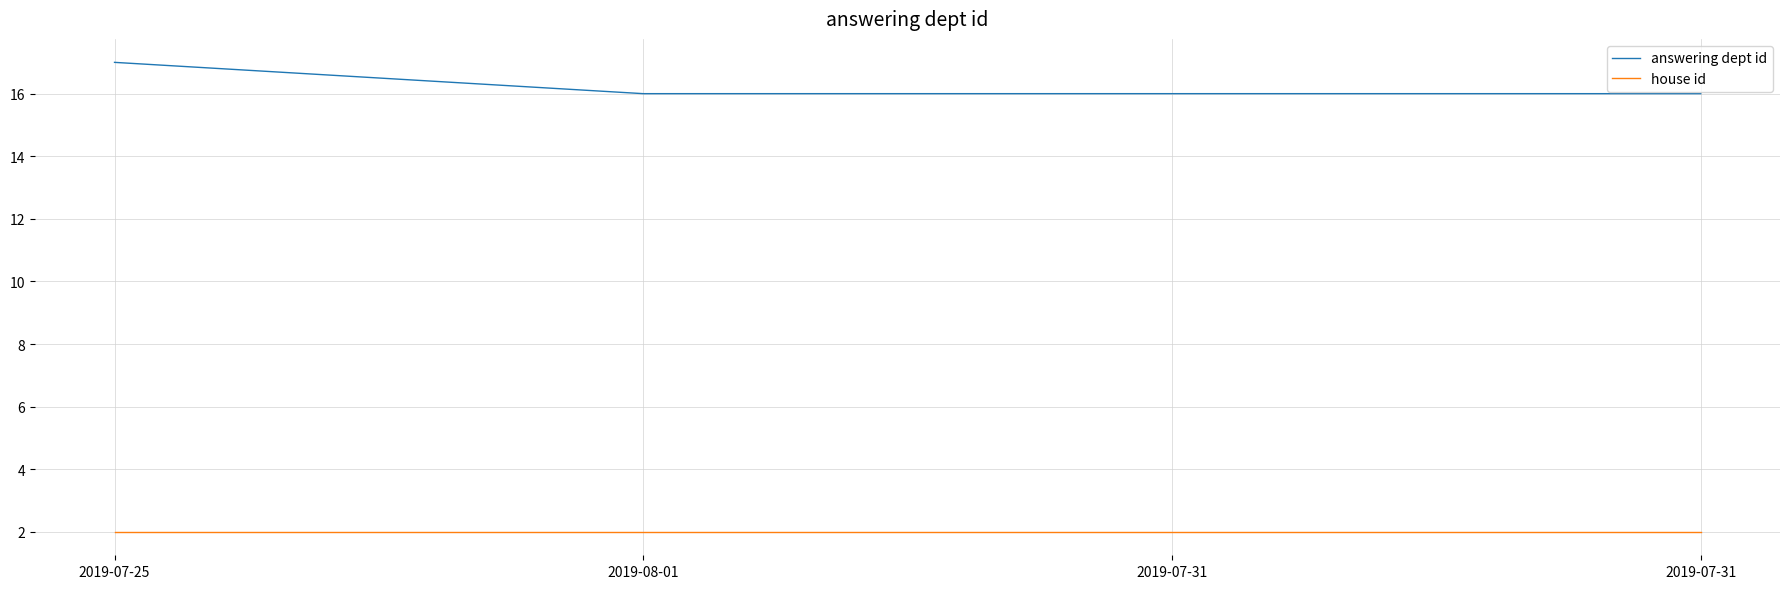

Which category has the highest value across all series?

2019-07-25